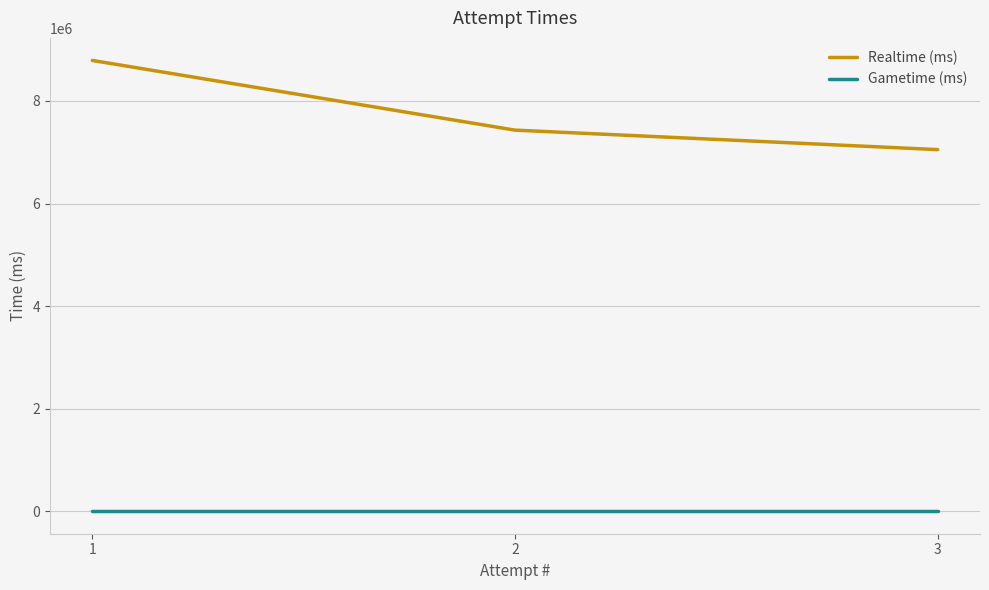

What value does the Realtime (ms) series have at 2?

7431496